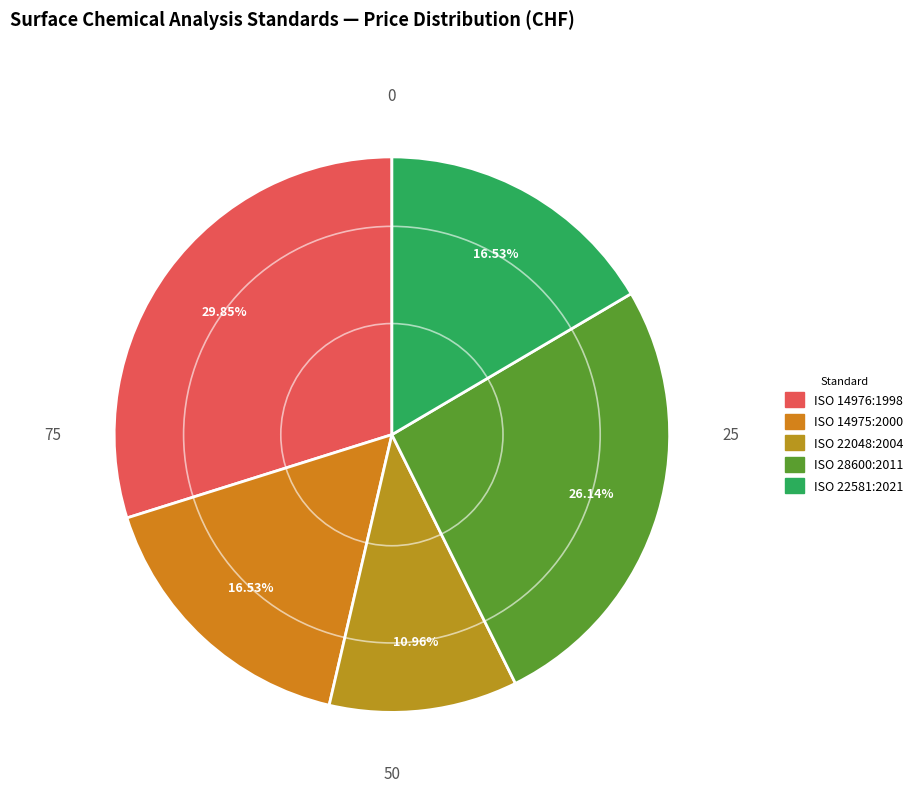

True or false: ISO 22581:2021 accounts for 26% of the total.

False